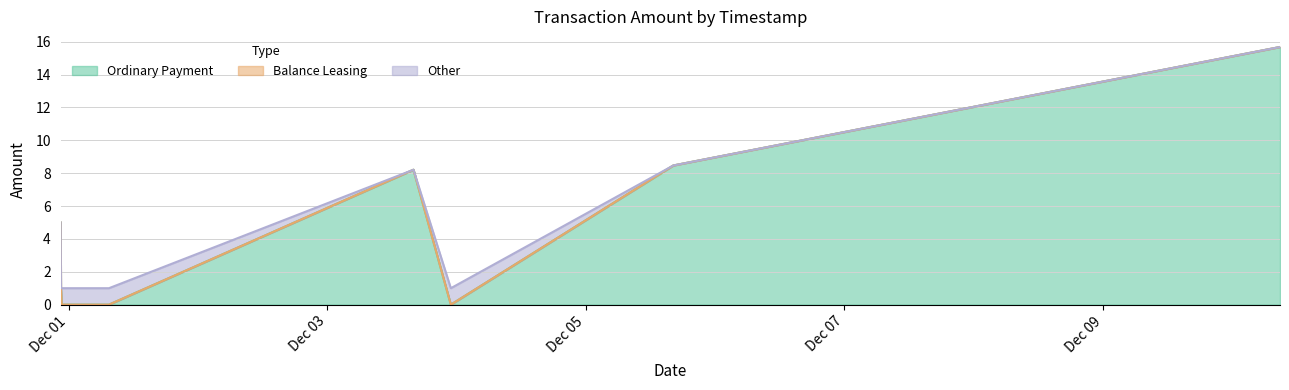

How many categories are shown in the chart?

8